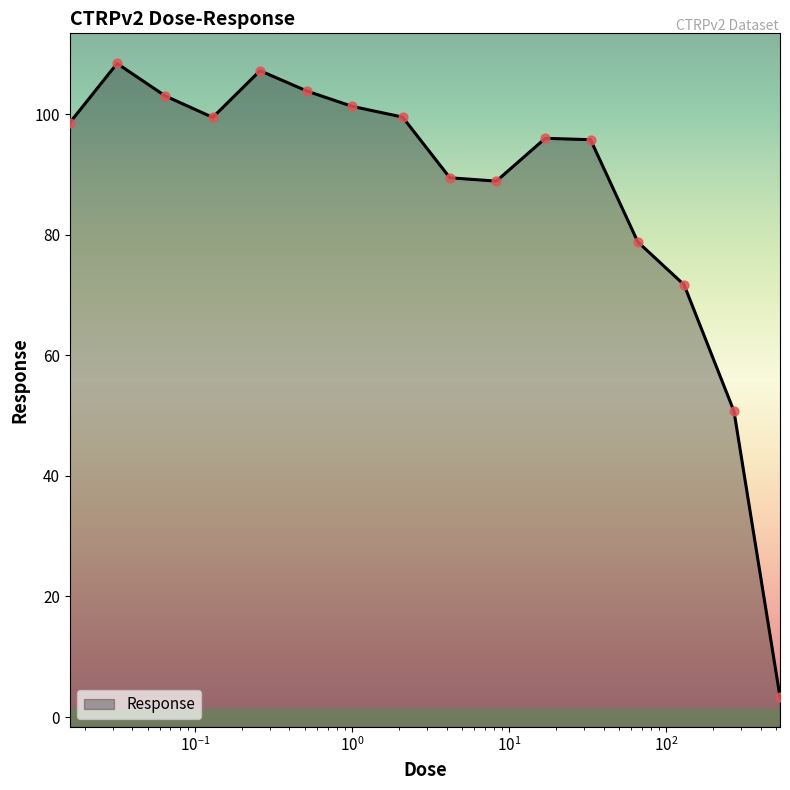

What is the ratio of the value at 270.0 to the value at 8.3?

0.6